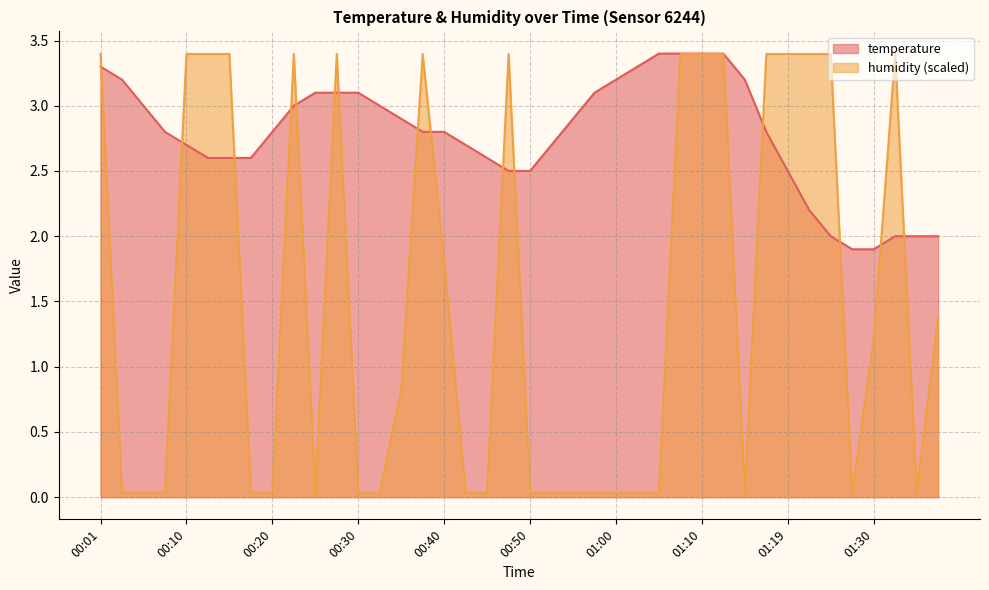

What is the highest value of the humidity series?

3.4